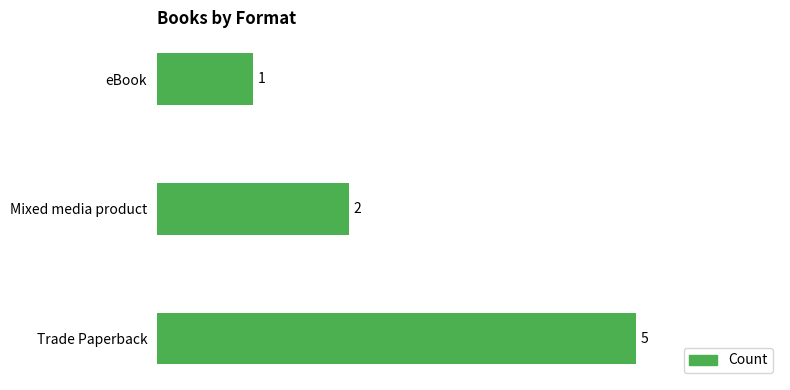

What is the difference between the maximum and minimum values?

4